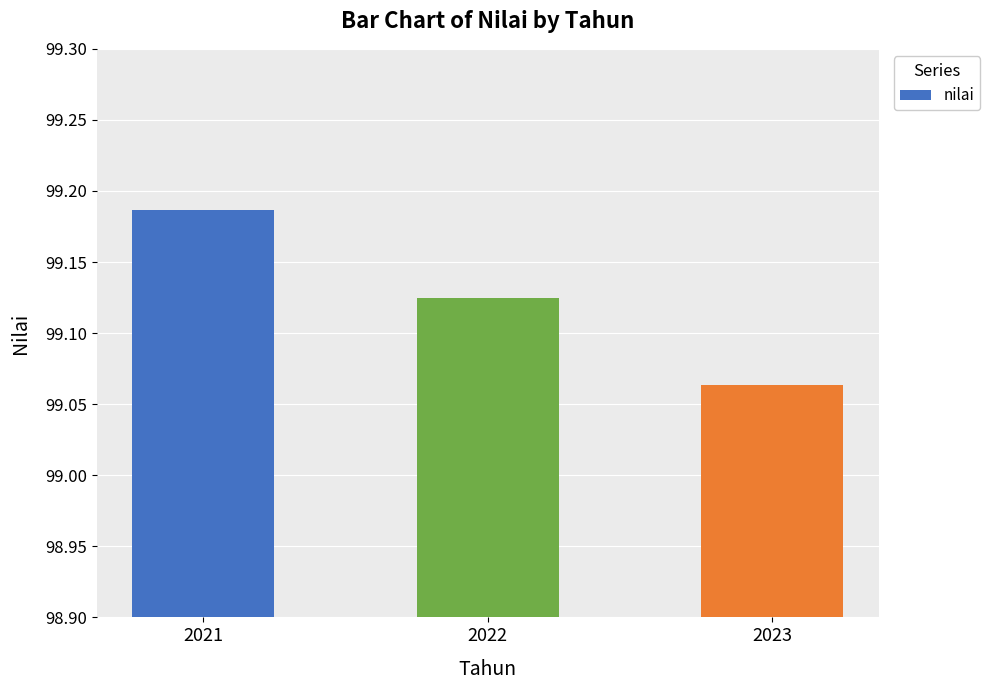

Rank the categories by value from highest to lowest.

2021, 2022, 2023